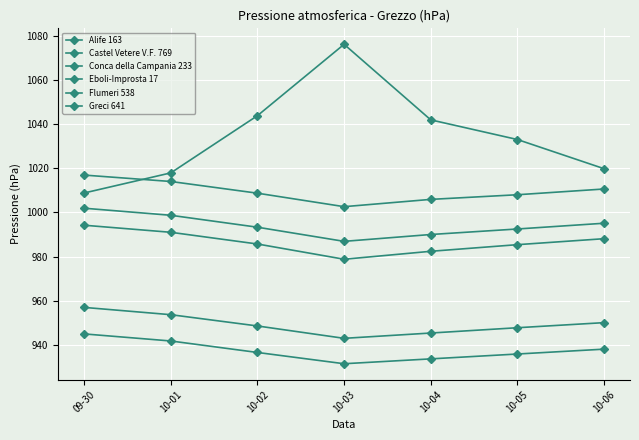

At which category is the sum across all series the highest?

09-30